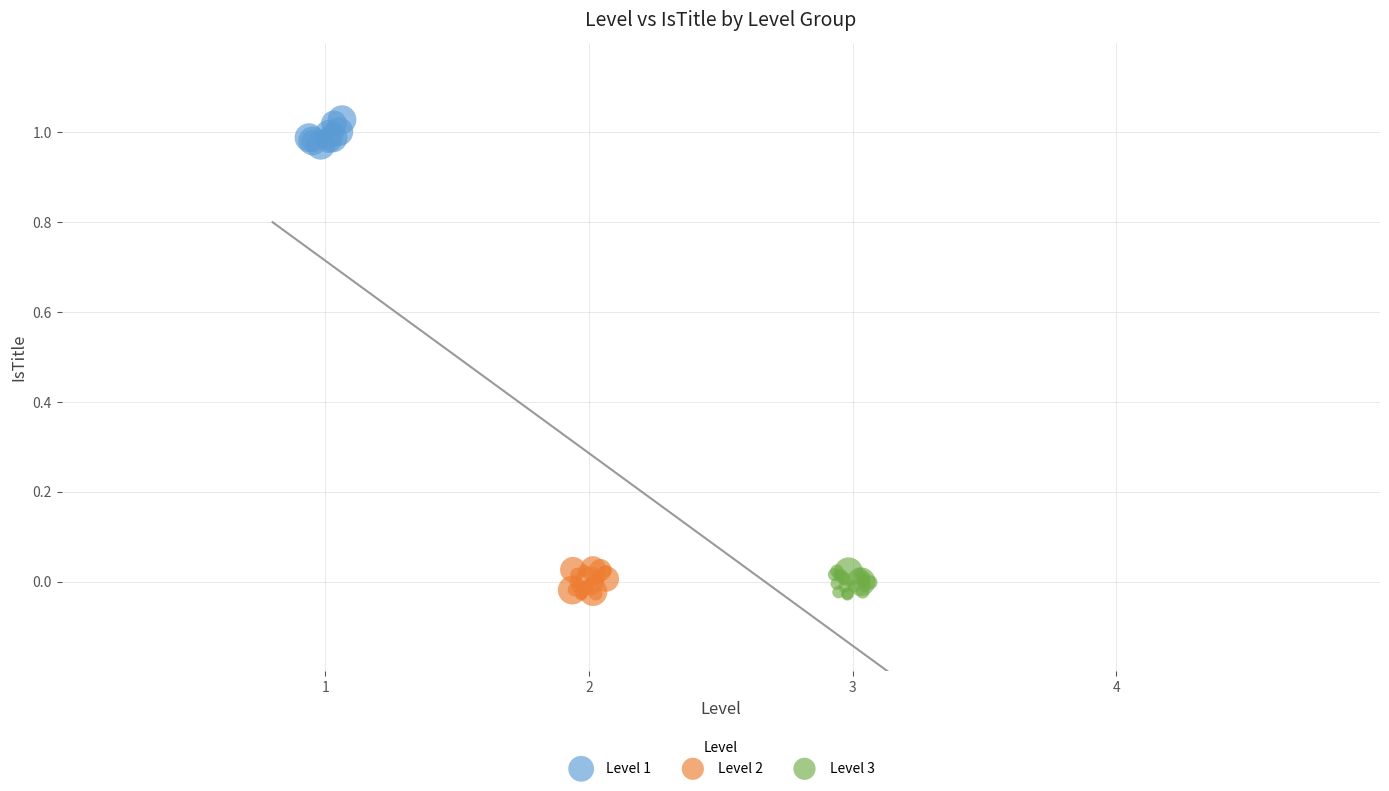

Which series contains the highest Y value?

Level 1